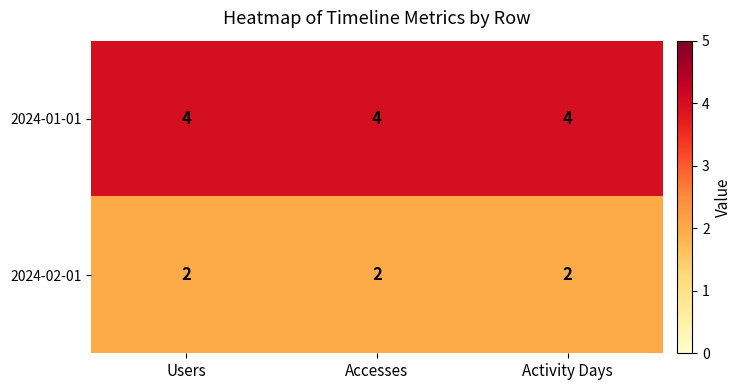

What is the minimum value shown in the chart?

2